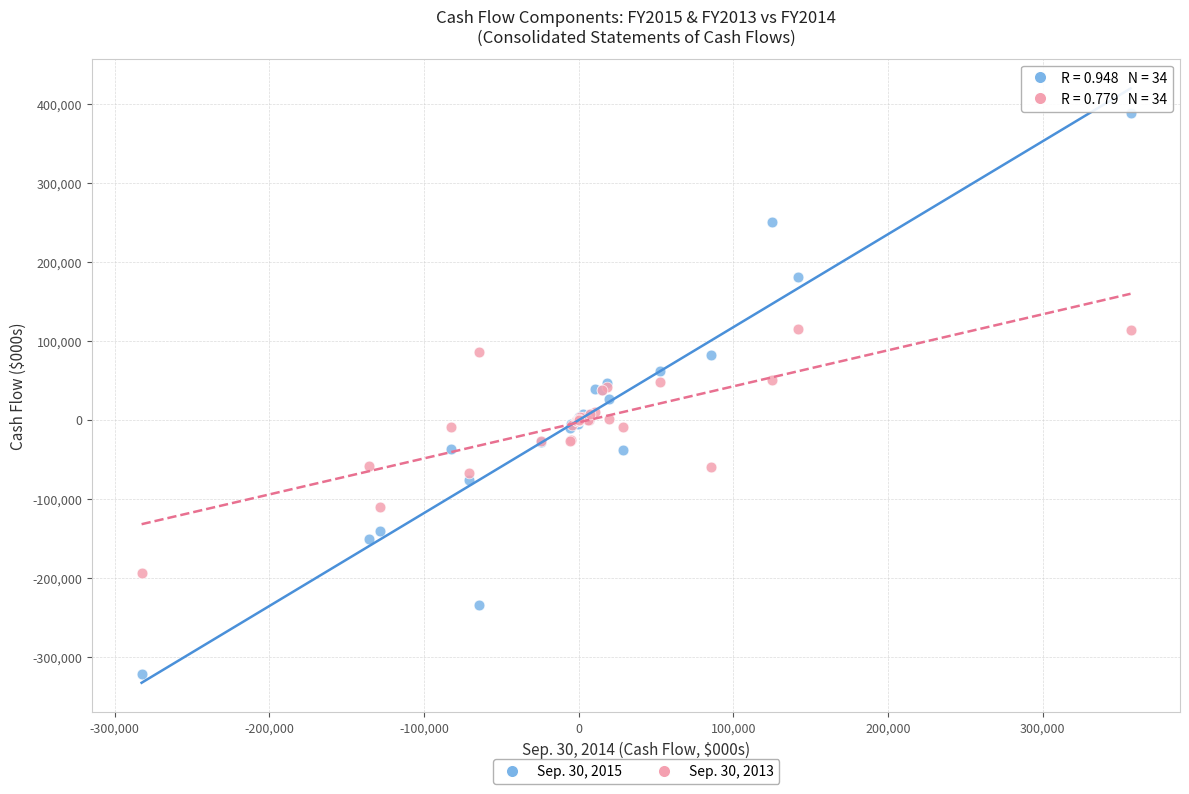

Which series reaches the minimum Y coordinate?

Sep. 30, 2015